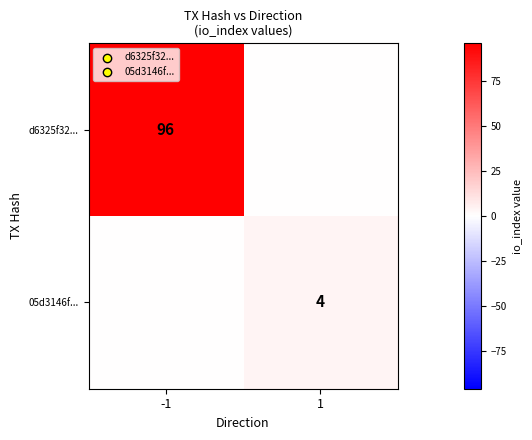

The value of 05d3146f... at 1 is 2. True or false?

False